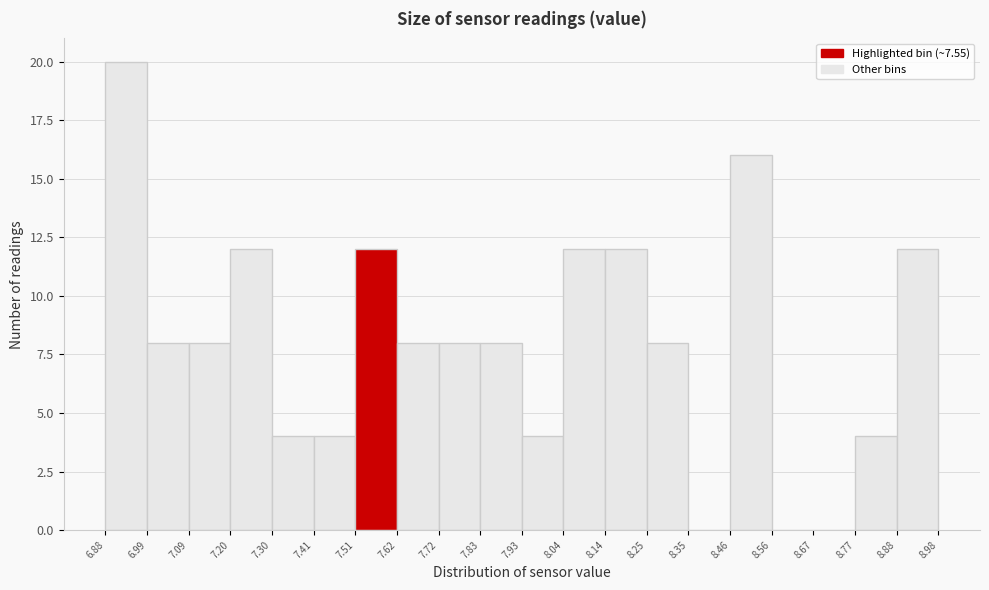

Reading left to right, list every bar in this chart as the range it spans on the x-axis followed by its height. The values are not printed on the chart, so give them approximately, as read against the axis.

6.88 to 6.99: 20
6.99 to 7.09: 8
7.09 to 7.20: 8
7.20 to 7.30: 12
7.30 to 7.41: 4
7.41 to 7.51: 4
7.51 to 7.62: 12
7.62 to 7.72: 8
7.72 to 7.83: 8
7.83 to 7.93: 8
7.93 to 8.04: 4
8.04 to 8.14: 12
8.14 to 8.25: 12
8.25 to 8.35: 8
8.35 to 8.46: 0
8.46 to 8.56: 16
8.56 to 8.67: 0
8.67 to 8.77: 0
8.77 to 8.88: 4
8.88 to 8.98: 12